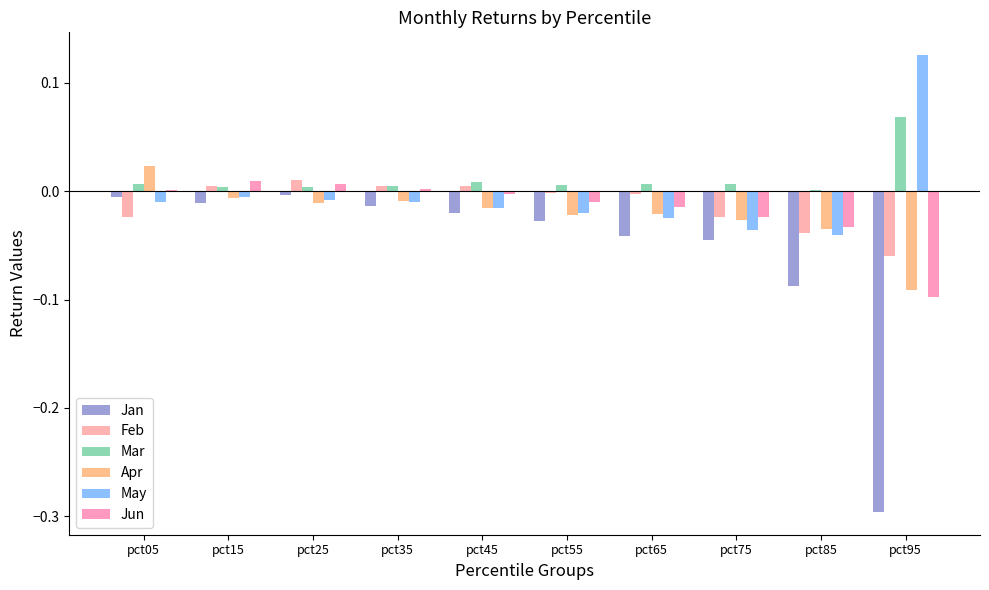

List the labels in order of May value, smallest first.

pct85, pct75, pct65, pct55, pct45, pct35, pct05, pct25, pct15, pct95